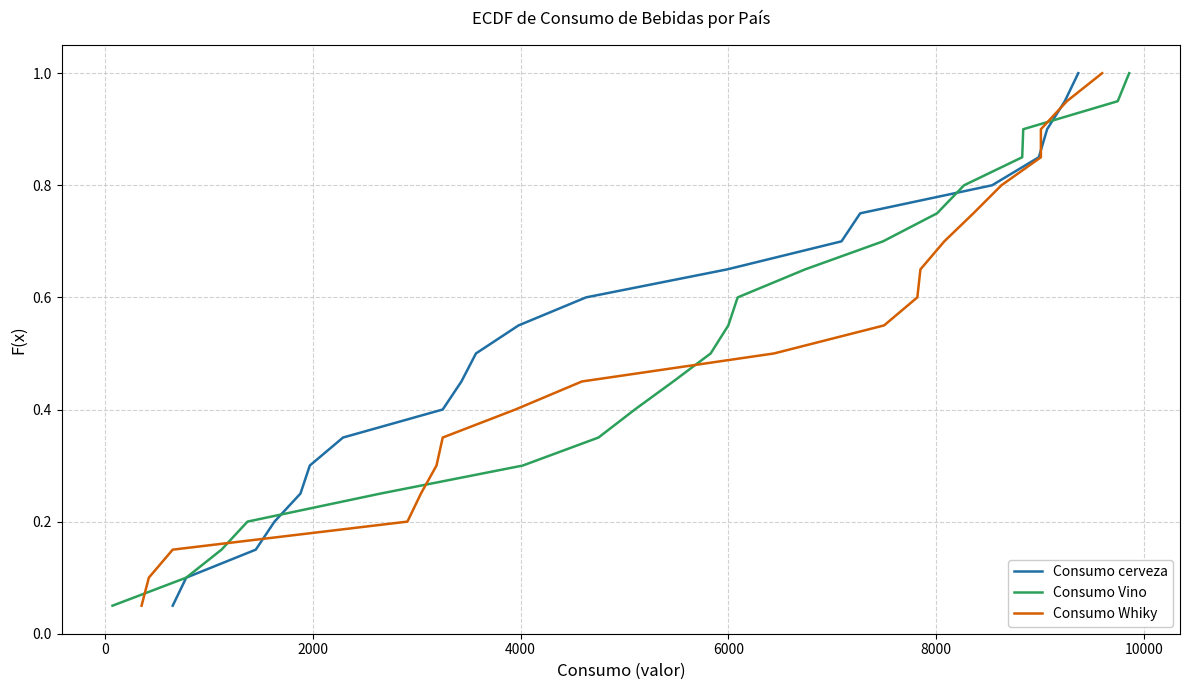

Does the chart display data point markers on the line(s)?

No